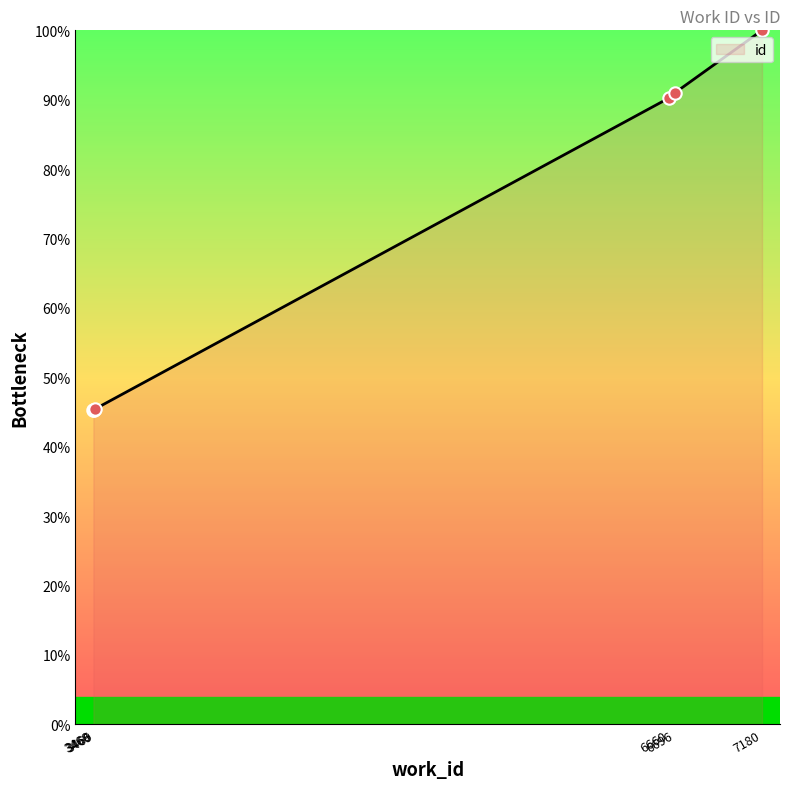

Between 3466 and 7180, which is larger?

7180